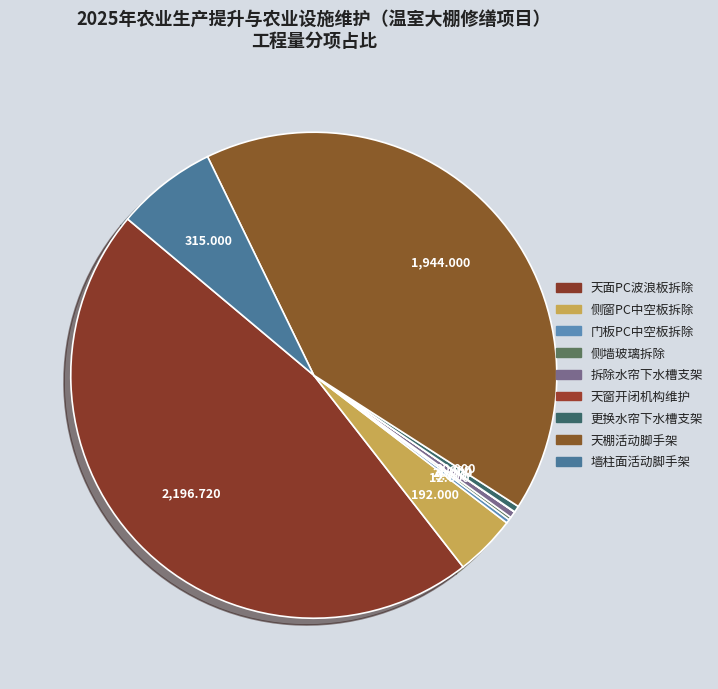

Count the number of slices in the pie.

9